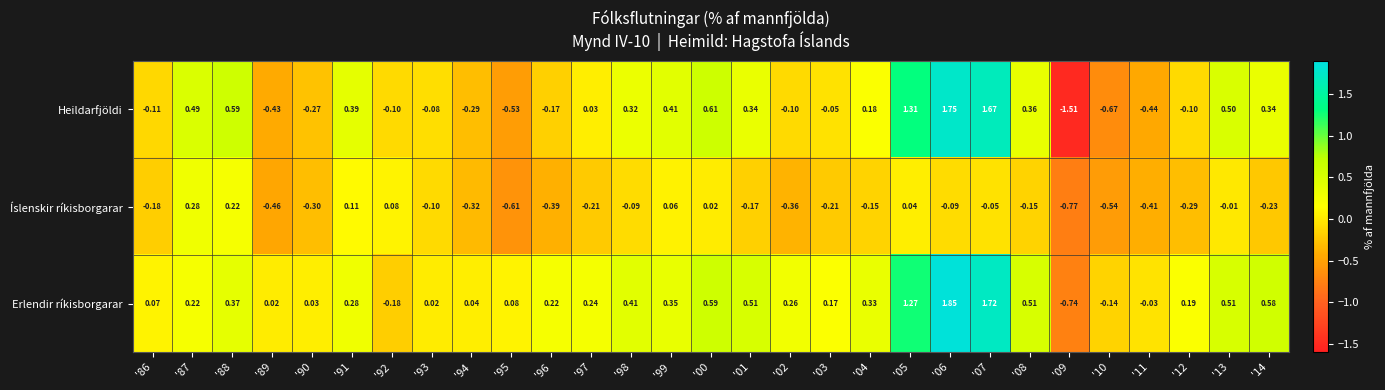

Which series has the widest spread of values?

Heildarfjöldi